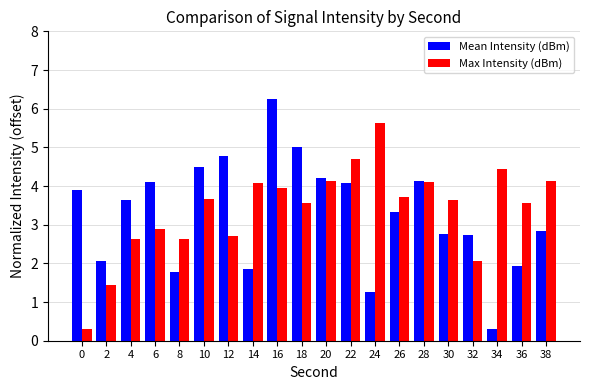

What is the difference between the maximum and minimum values in the Mean Intensity (dBm) series?

6.0